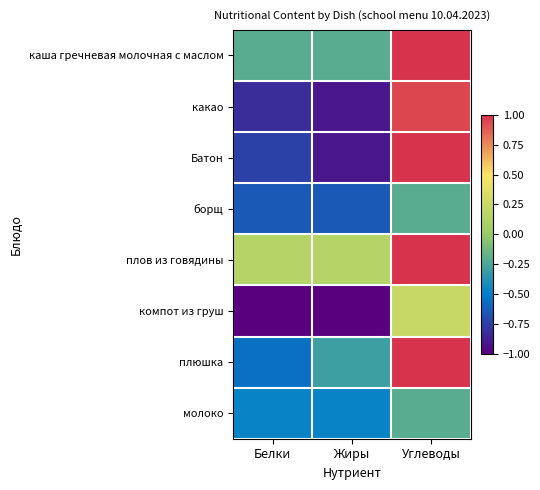

At how many categories does at least one series exceed 0?

3